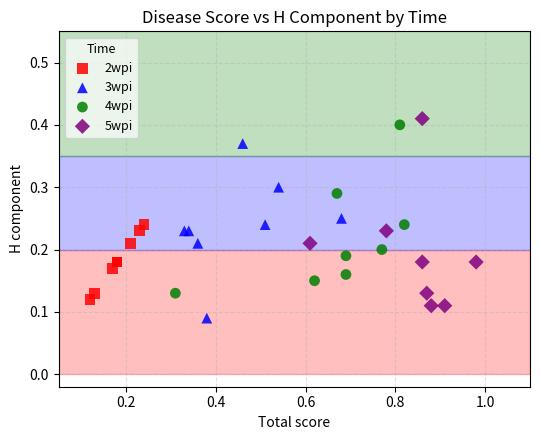

Which series contains the highest Y value?

5wpi